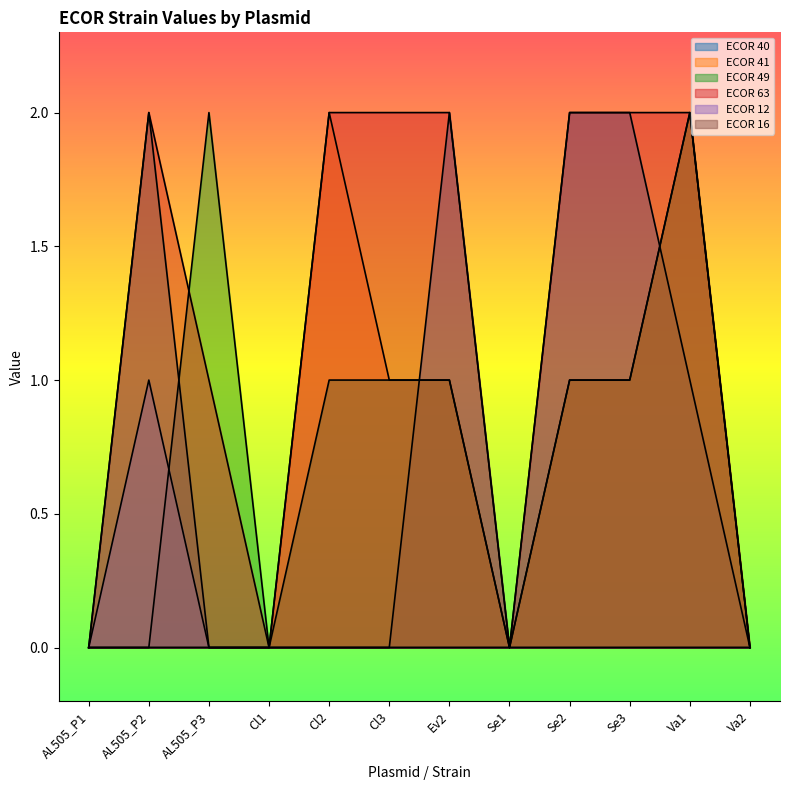

List the labels in order of ECOR 16 value, largest first.

AL505_P2, AL505_P1, AL505_P3, Cl1, Cl2, Cl3, Ev2, Se1, Se2, Se3, Va1, Va2